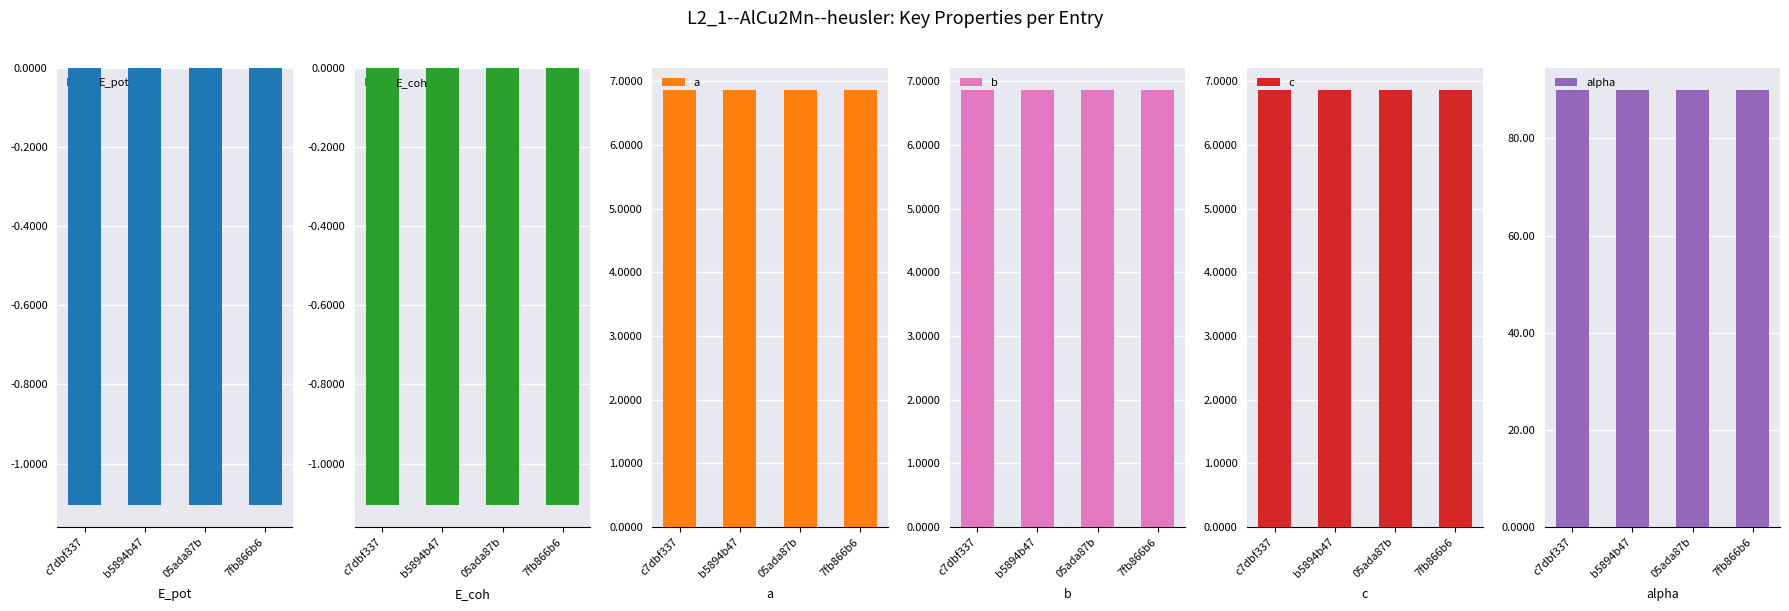

What are all the series names shown in the legend?

E_pot, E_coh, a, b, c, alpha